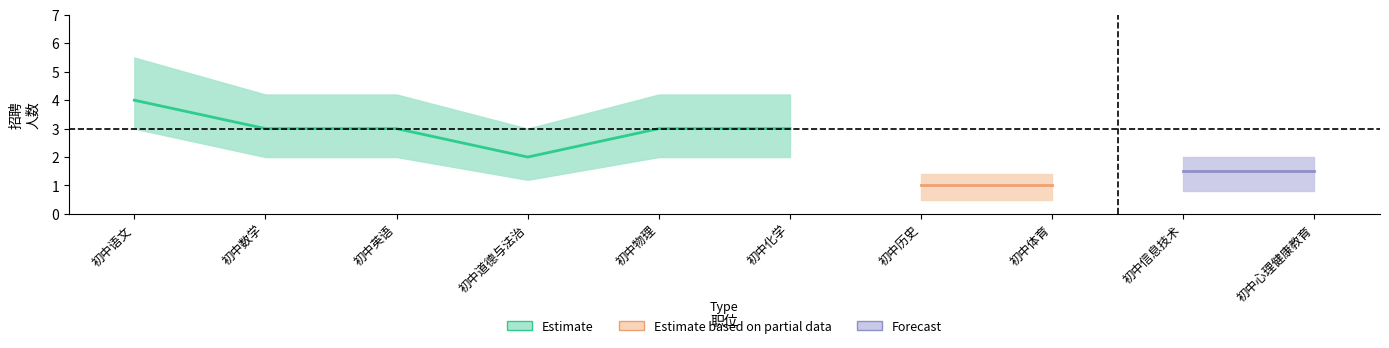

What is the label of the 6th point from the left?

初中化学